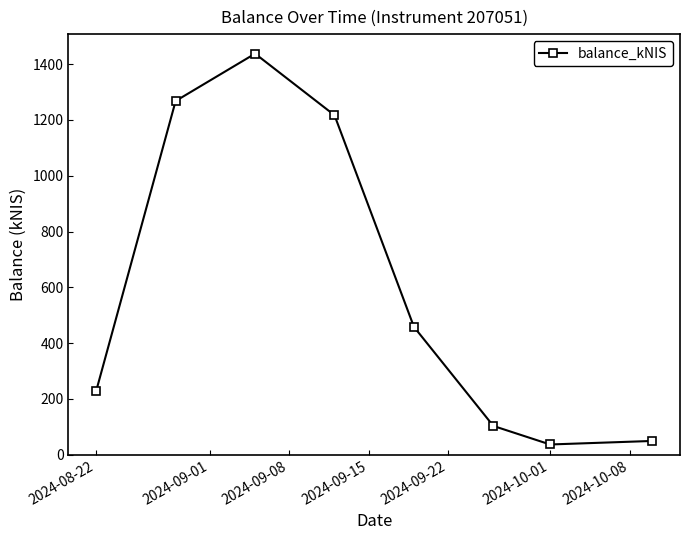

What is the maximum value shown in the chart?

1437.7